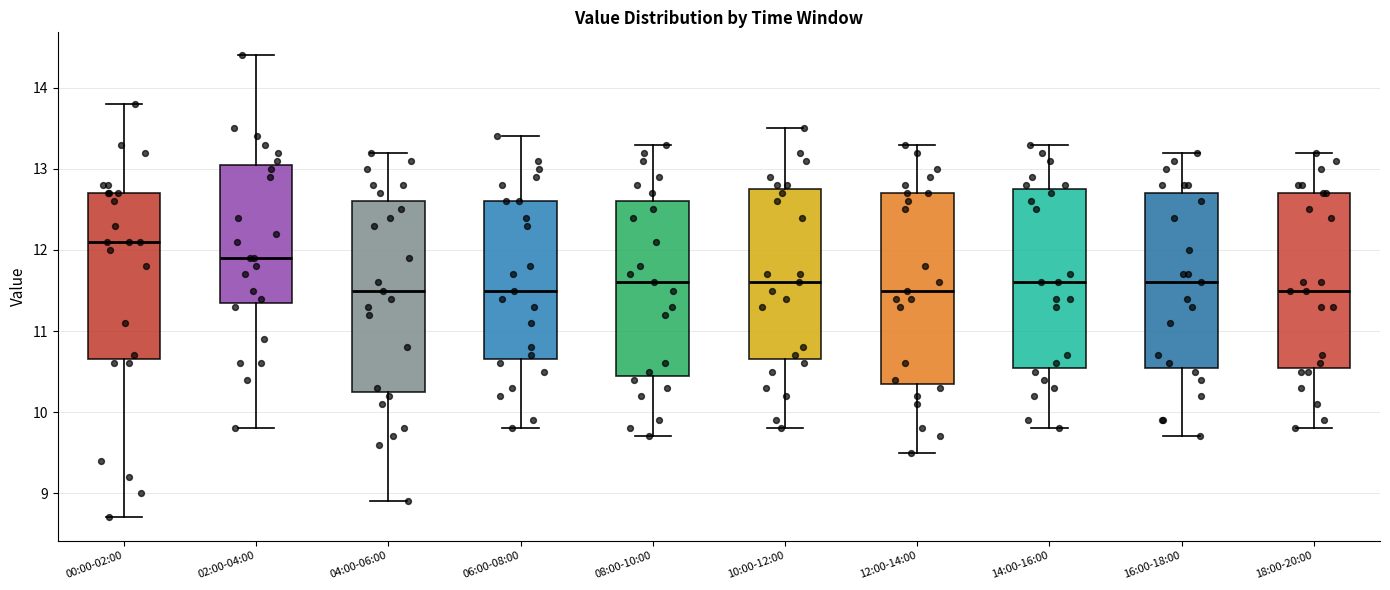

Where does the median line of the box for 12:00-14:00 sit on the y-axis? The values are not printed on the chart, so give them approximately, as read against the axis.

11.5